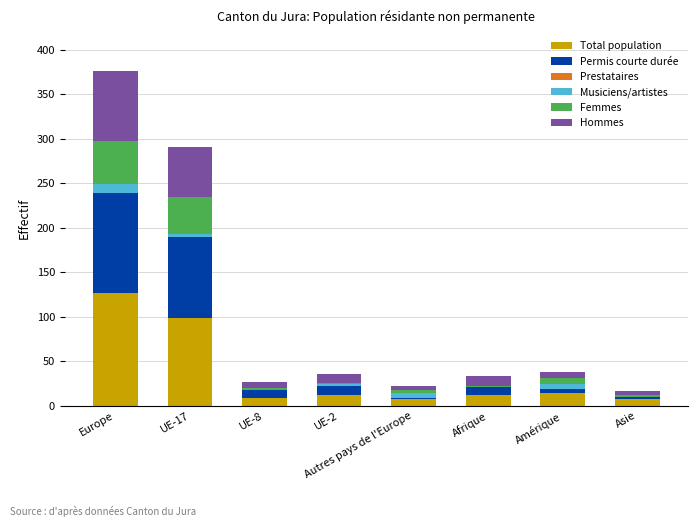

At which category is the sum across all series the highest?

Europe